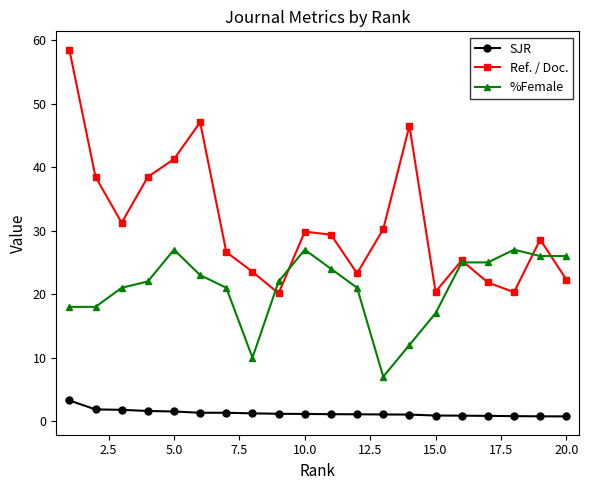

Which series has the largest range (max minus min)?

Ref. / Doc.